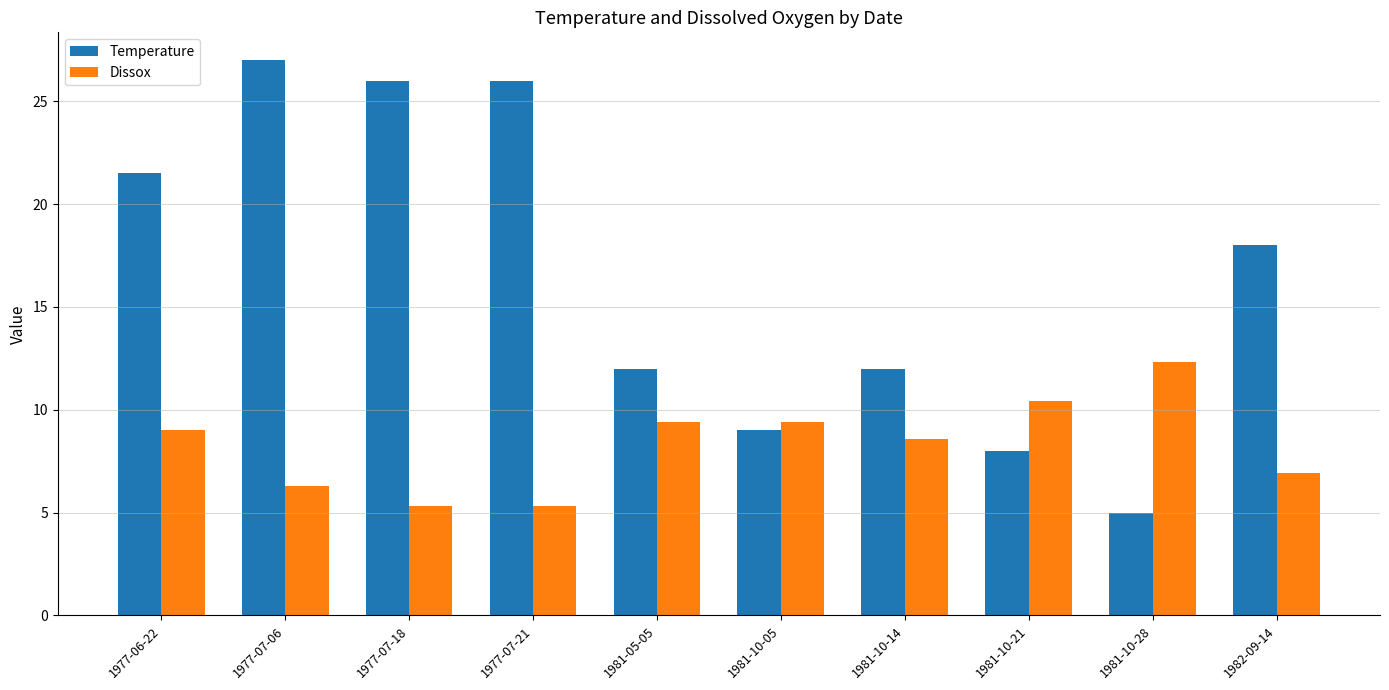

Reading left to right, transcribe all the data shown in this chart.

Temperature: 21.5	27.0	26.0	26.0	12.0	9.0	12.0	8.0	5.0	18.0
Dissox: 9.0	6.3	5.3	5.3	9.4	9.4	8.6	10.4	12.3	6.9